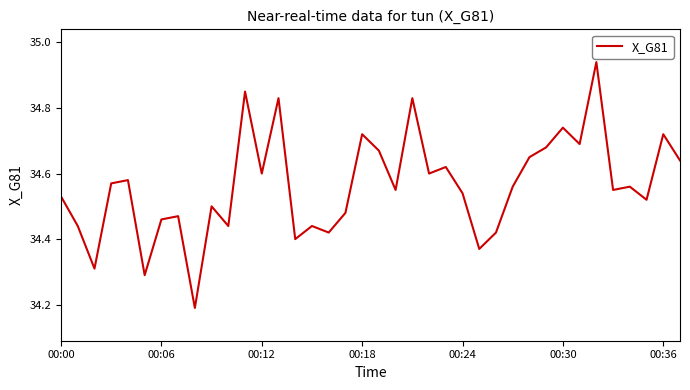

The chart shows a value of 34.6 at 00:12. True or false?

True